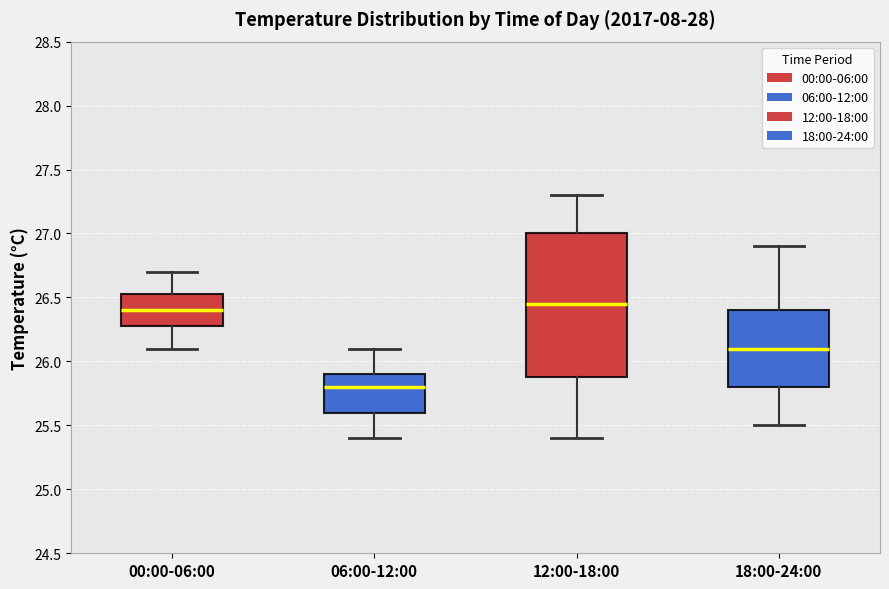

Where is the upper edge of the box for 18:00-24:00 on the y-axis? The values are not printed on the chart, so give them approximately, as read against the axis.

26.40